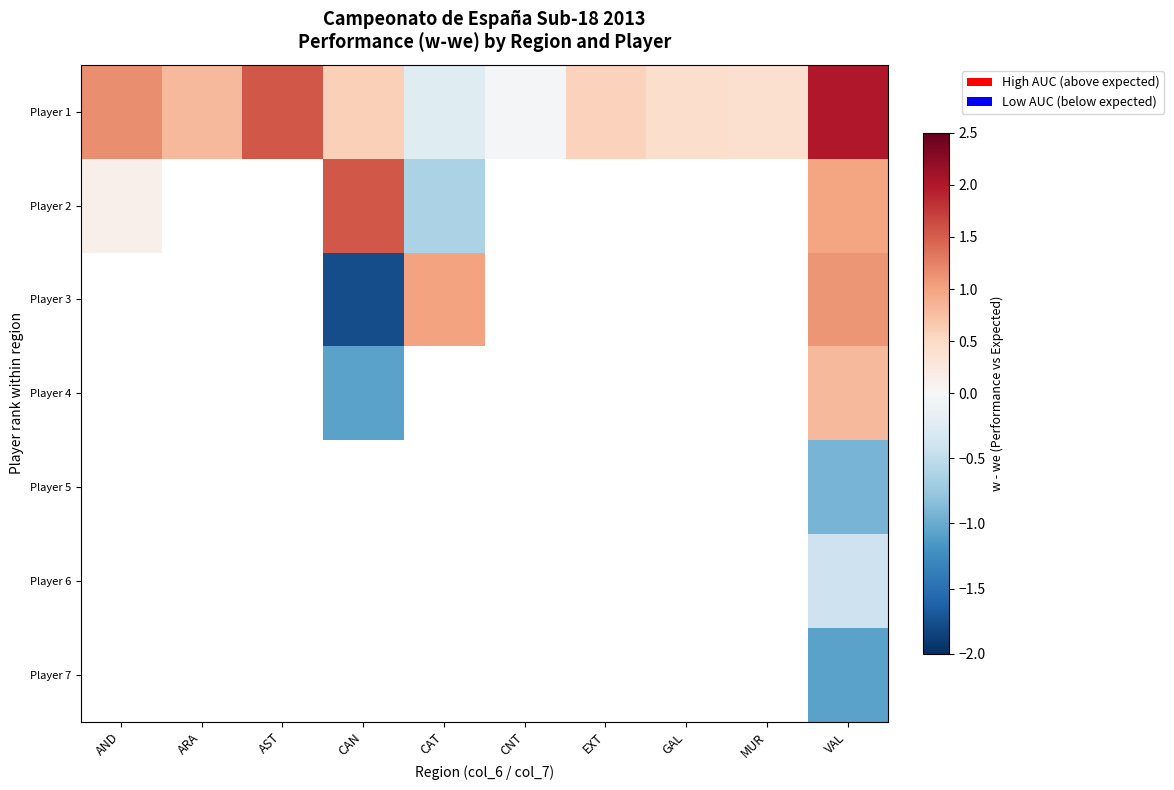

What is the difference between the highest and lowest values at VAL?

3.1